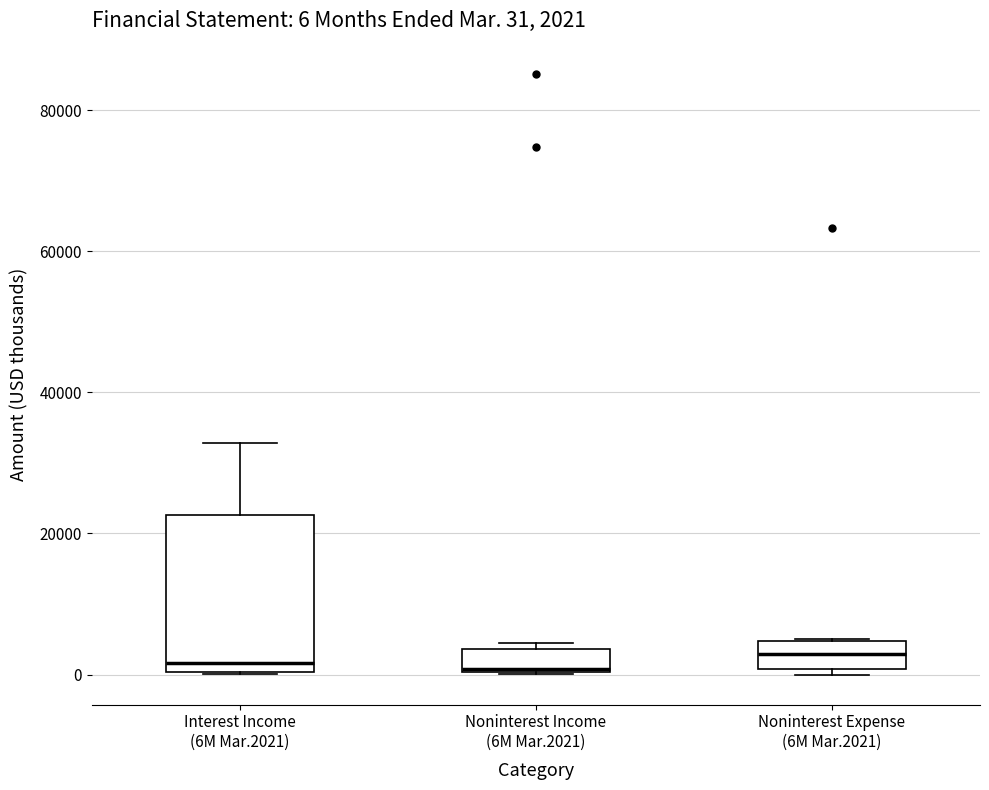

Which box is the tallest, from its lower edge to its upper edge?

Interest Income (6M Mar.2021)